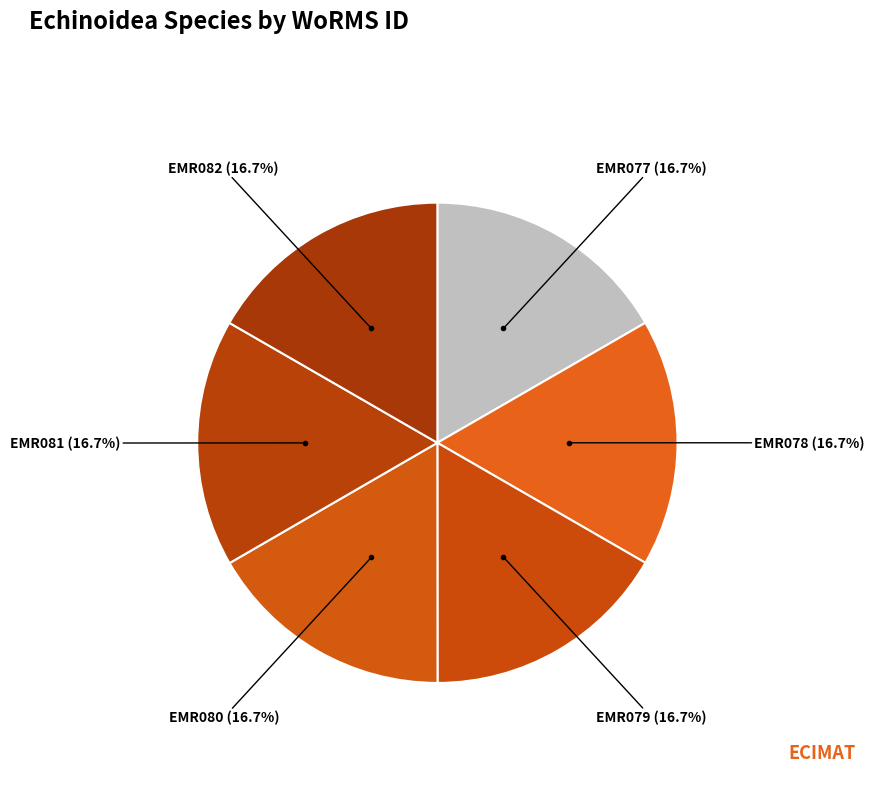

Rank the categories by value from lowest to highest.

EMR078, EMR079, EMR080, EMR077, EMR081, EMR082